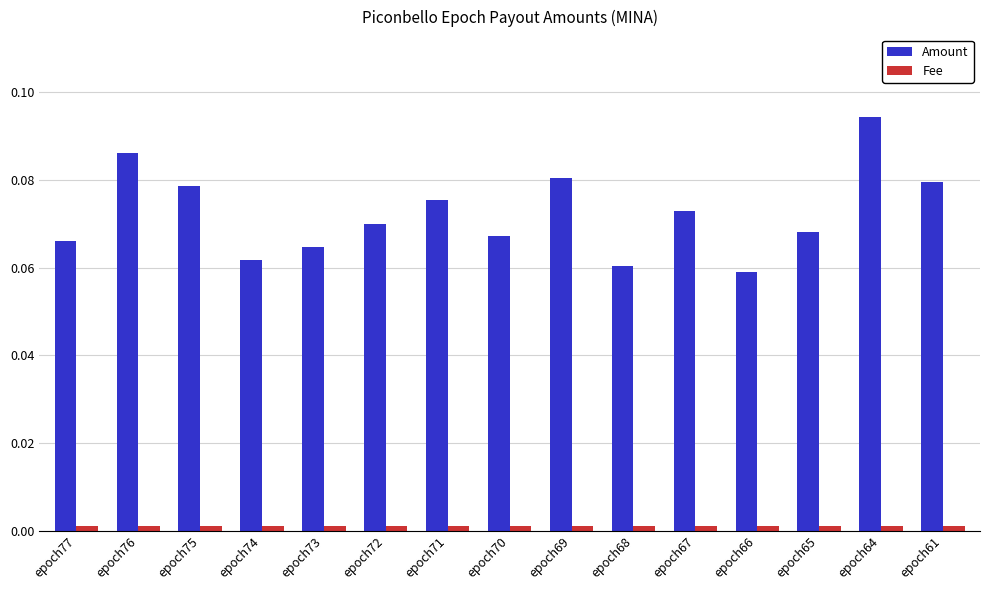

What is the sum of all Amount values?

1.1